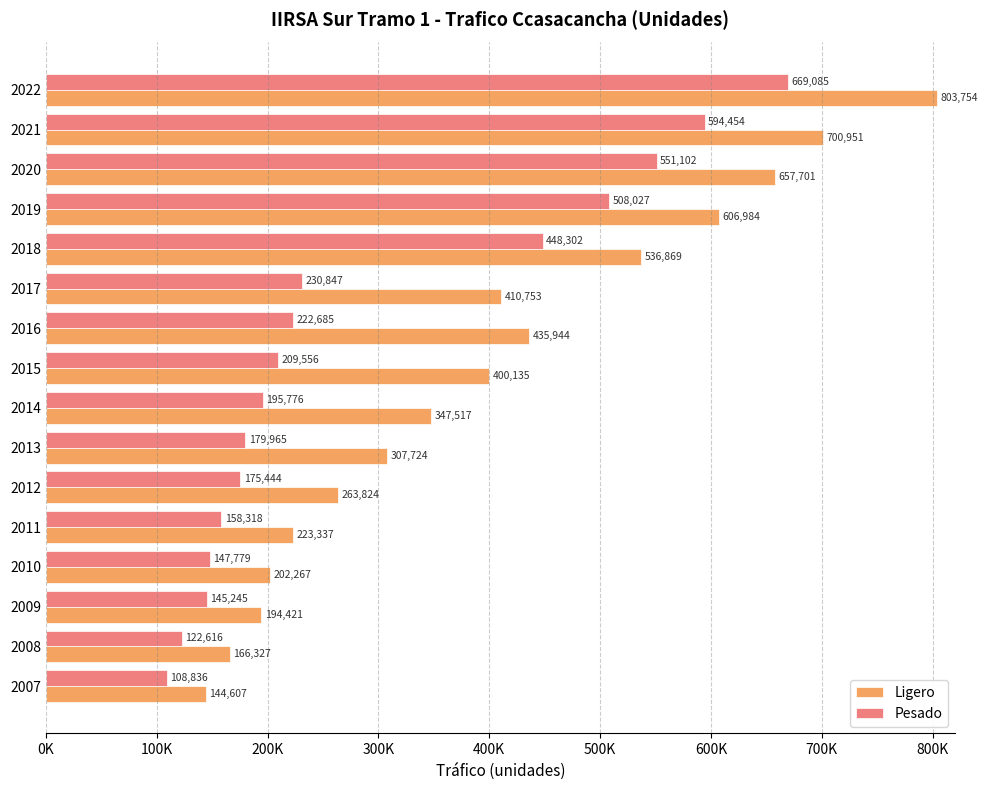

What are all the series names shown in the legend?

Ligero, Pesado